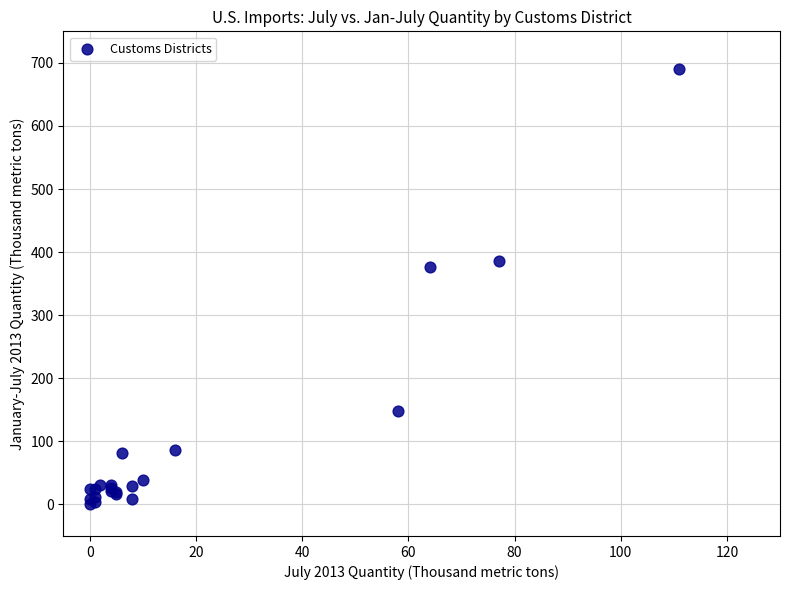

What Y value in the scatter plot is closest to 345?

377